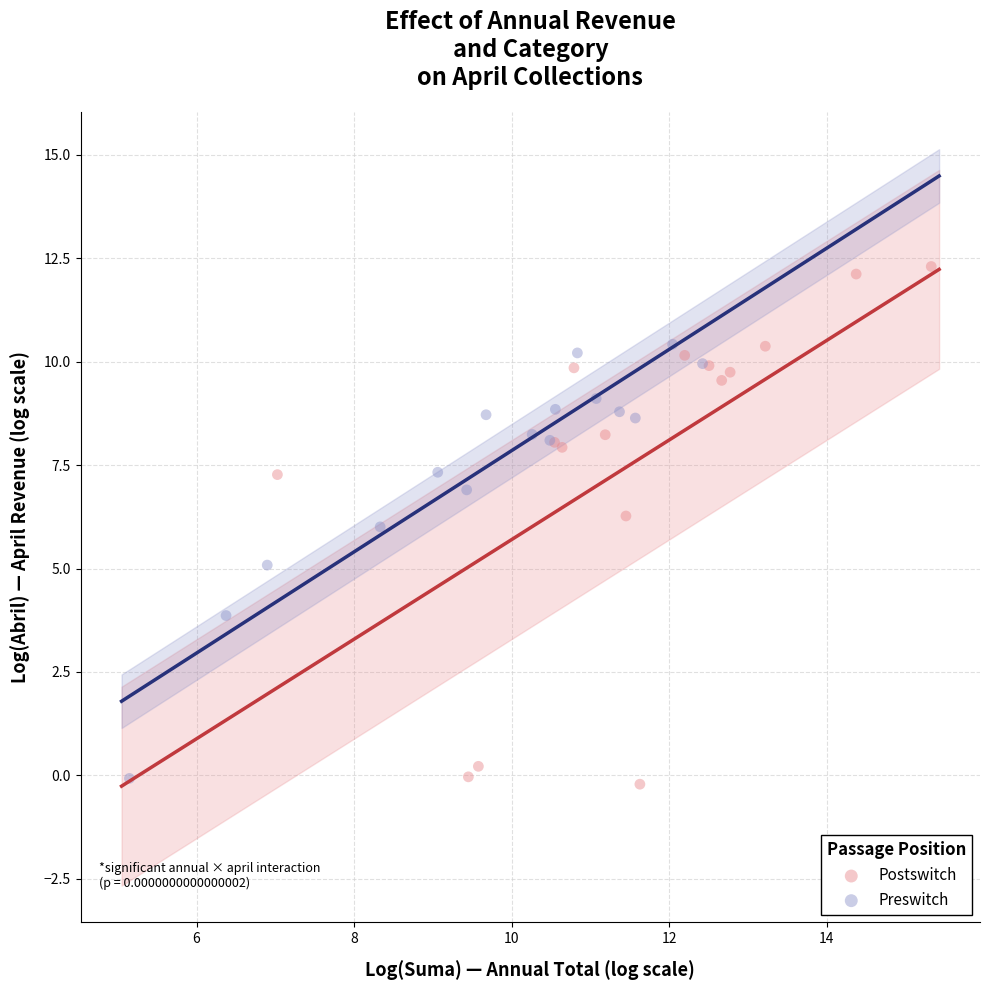

Which series has the widest spread of Y values?

Postswitch